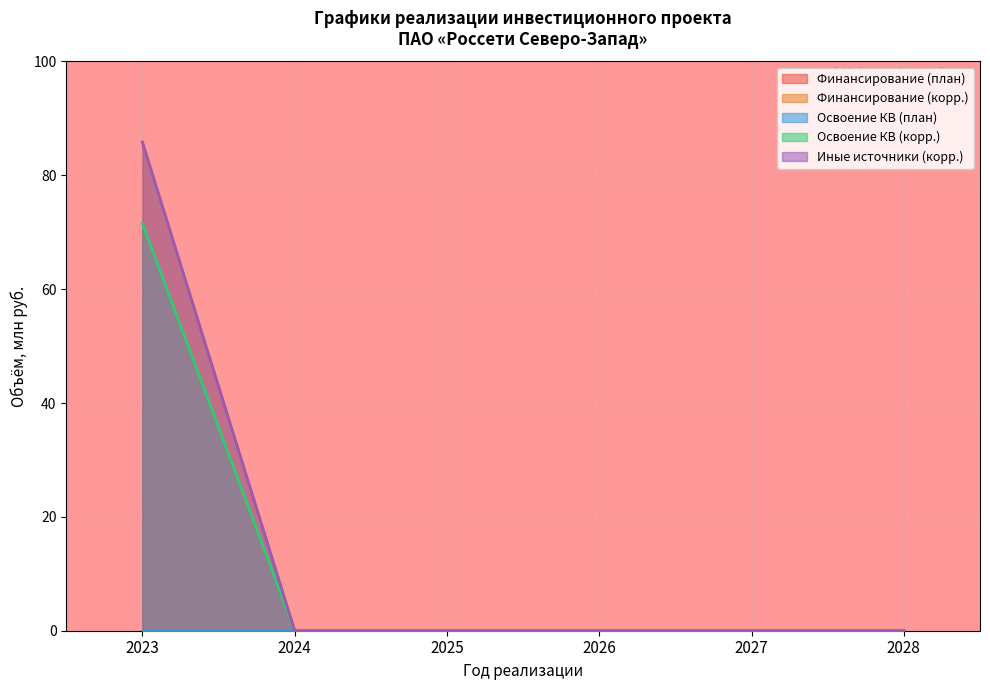

At how many categories does at least one series exceed 8?

1